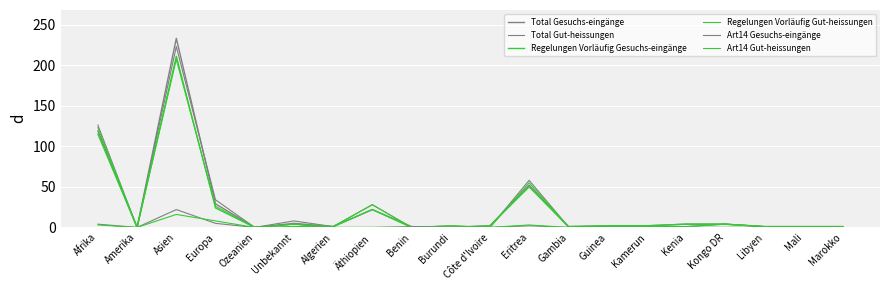

Is the value of Total Gesuchs-eingänge at Gambia greater than the value of Regelungen Vorläufig Gesuchs-eingänge at Kongo DR?

No